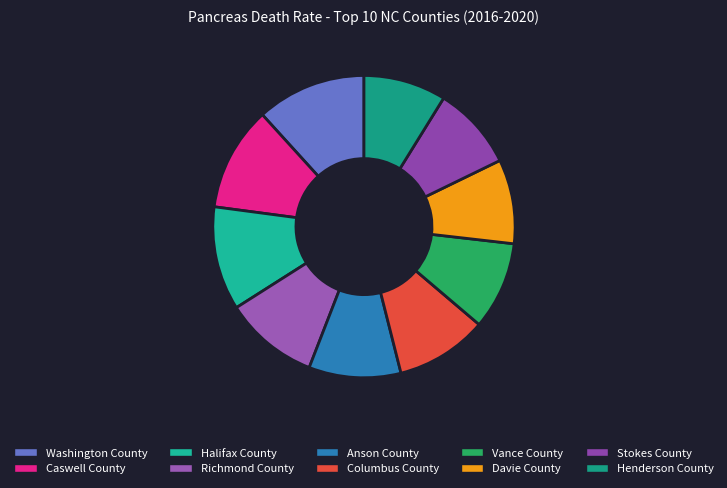

What is the change in value from Vance County to Davie County?

-0.6